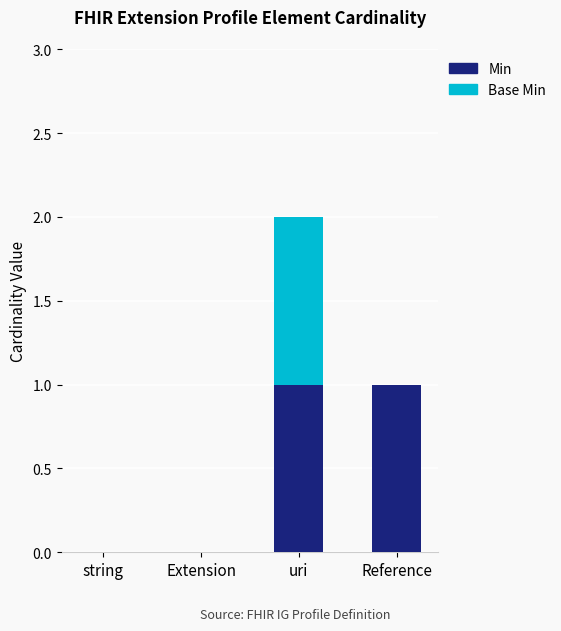

What is the difference between the Min values at string and uri?

1